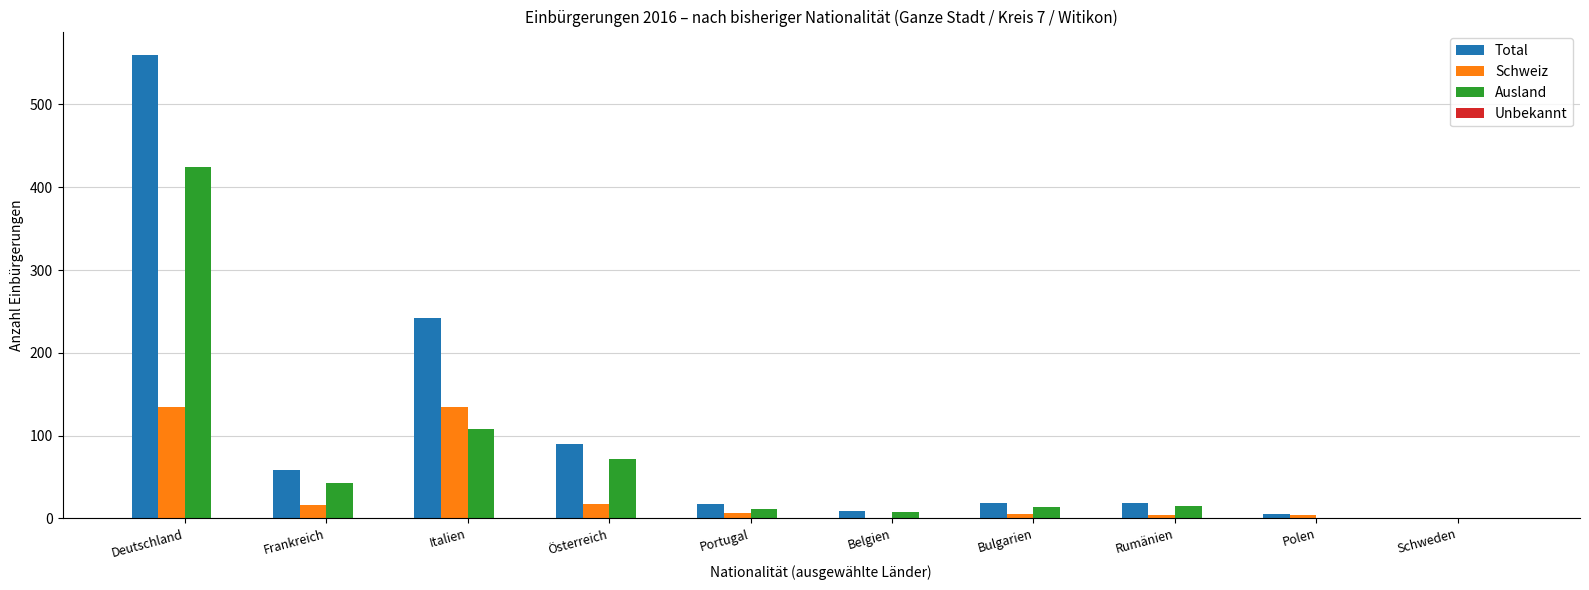

What is the greatest value displayed?

560